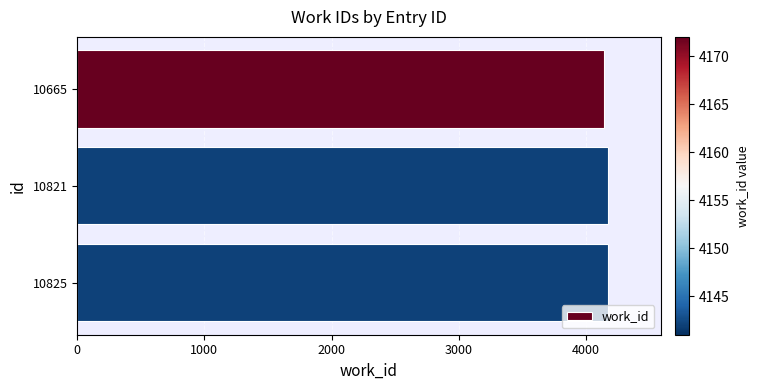

What is the ratio of the value at 10665 to the value at 10825?

1.0